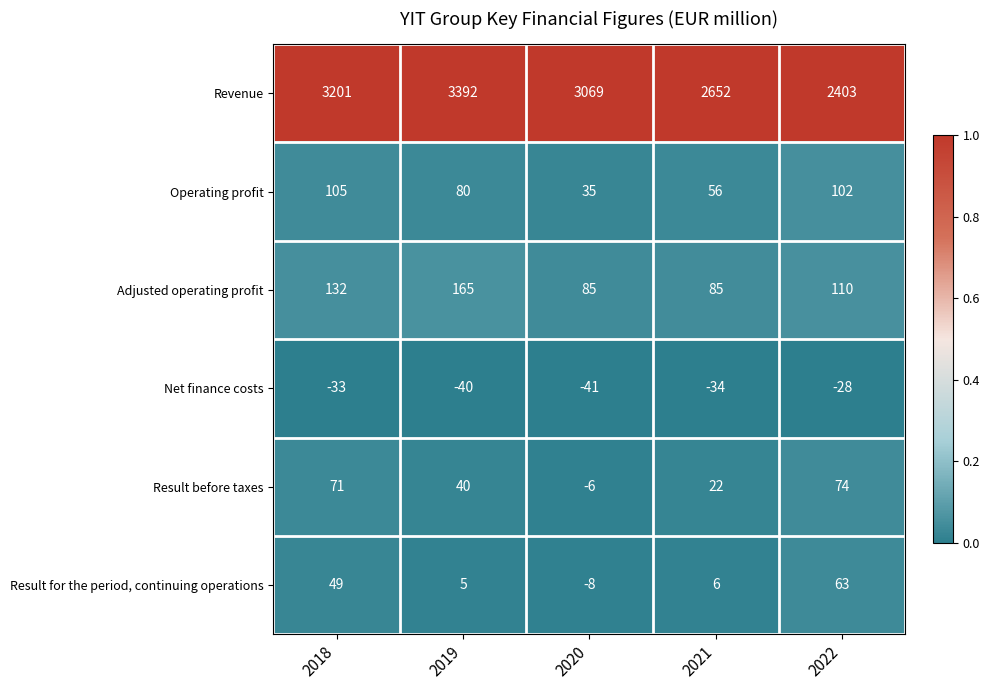

Which series has the largest range (max minus min)?

Revenue